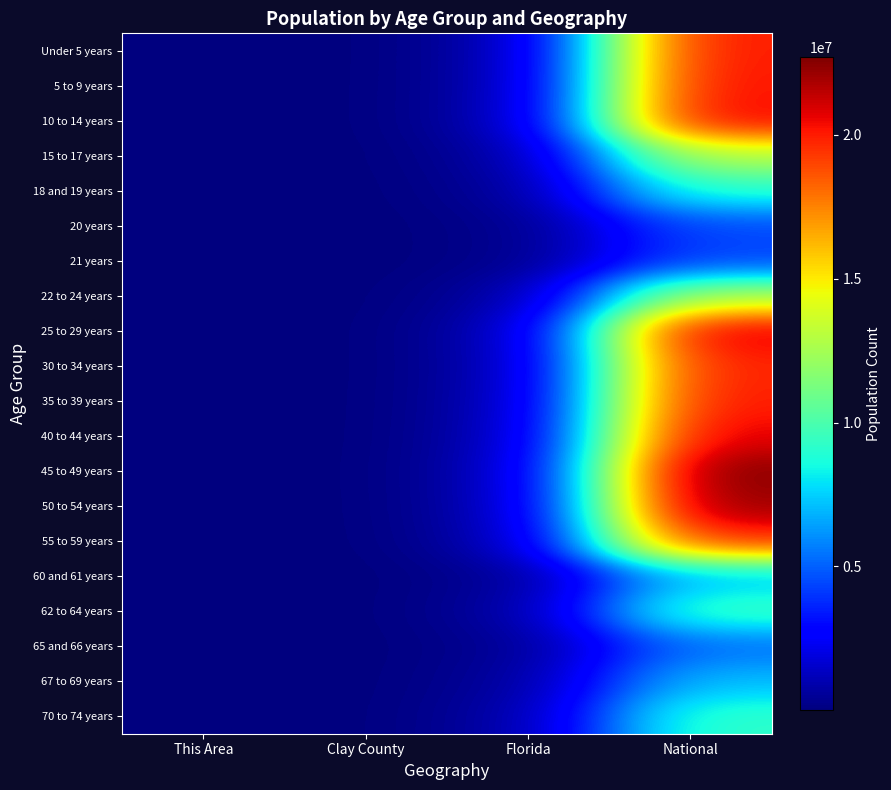

At which category is the sum across all series the highest?

National